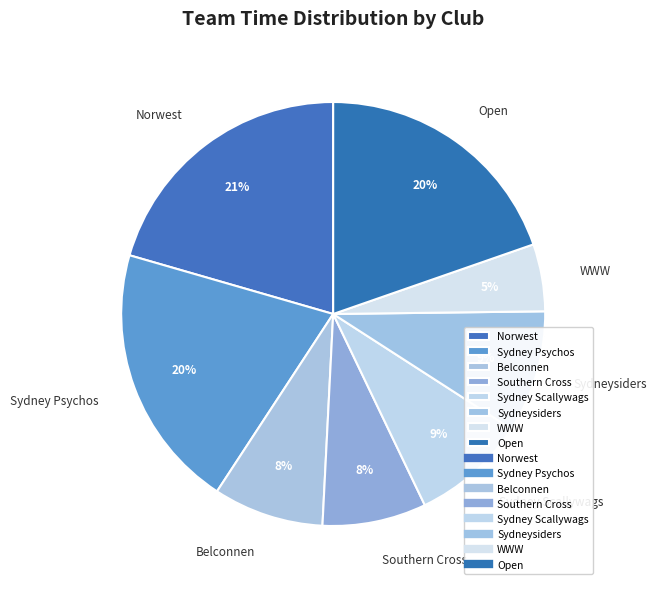

Is there a majority slice in this chart?

No